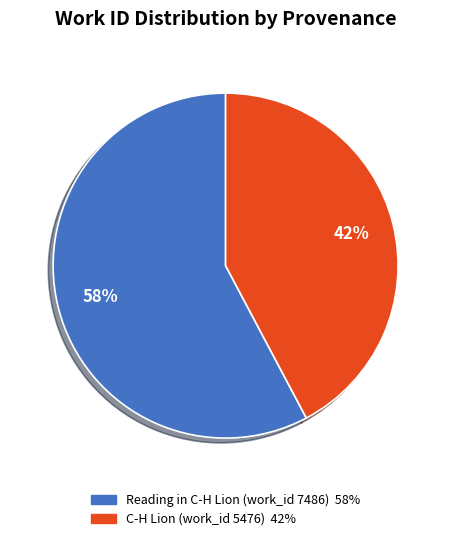

Which slice is the smallest?

C-H Lion (work_id 5476)